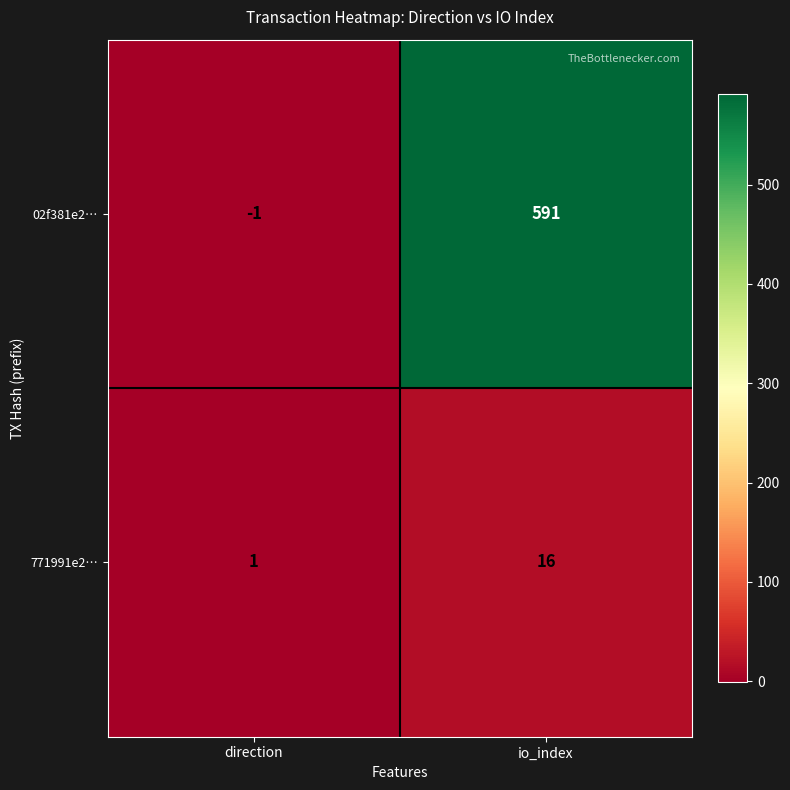

What is the spread (max minus min) of values at direction?

2